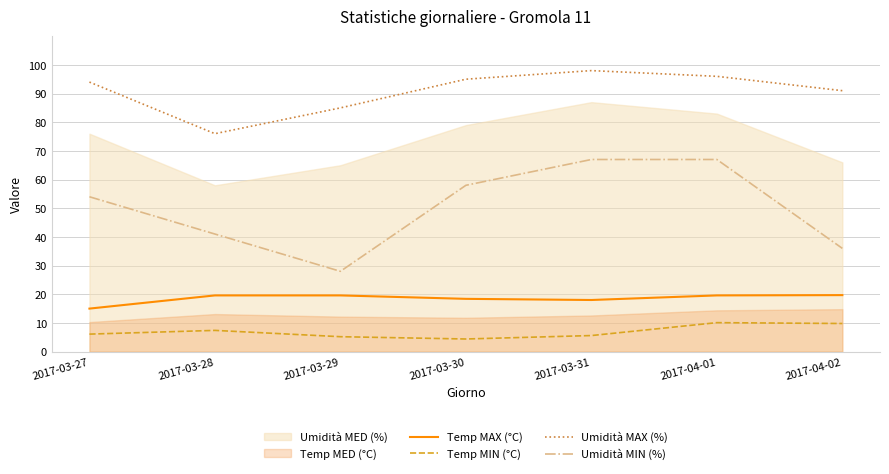

What is the sum of all Umidità MIN (%) values?

351.0